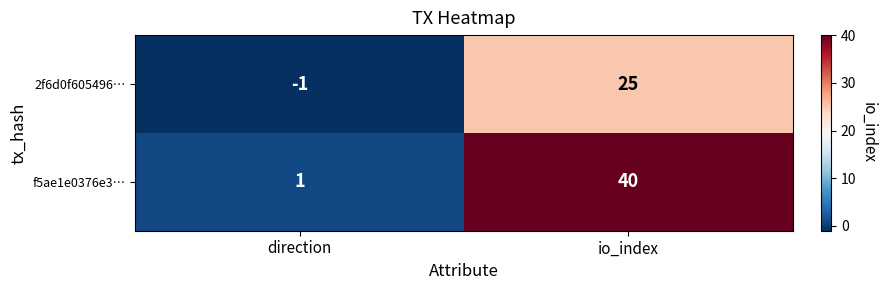

Reading left to right, extract all data points from this chart.

2f6d0f605496…: direction=-1	io_index=25
f5ae1e0376e3…: direction=1	io_index=40